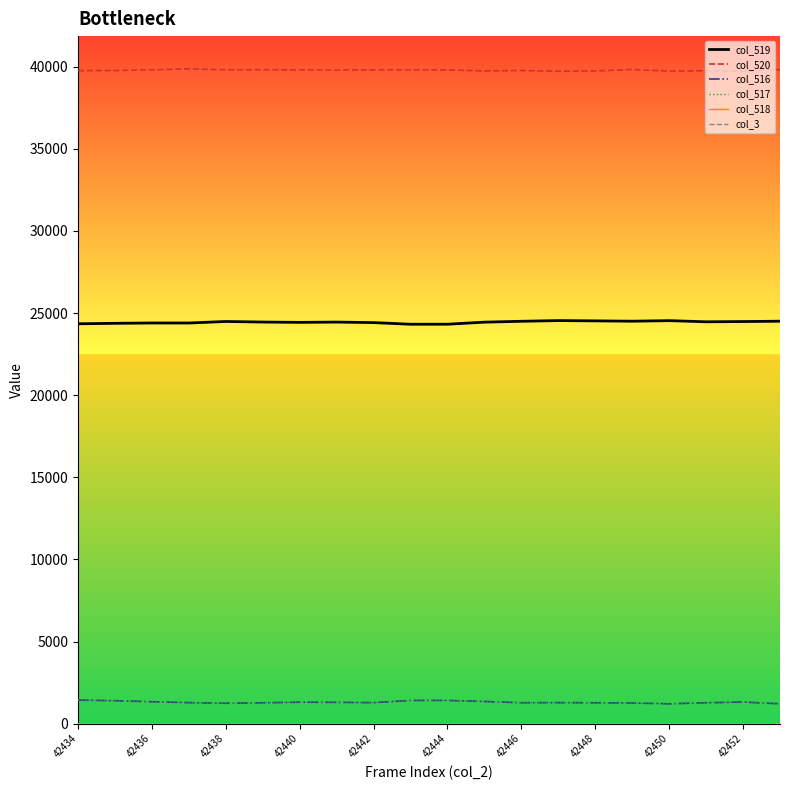

What is the greatest value displayed?

39861